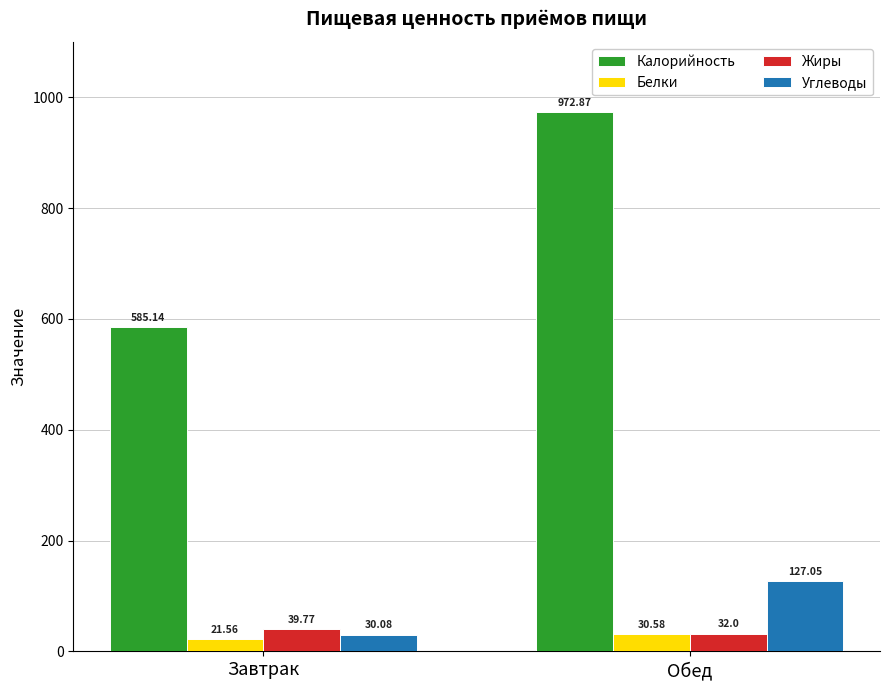

Between Завтрак and Обед, which series saw the biggest shift?

Калорийность